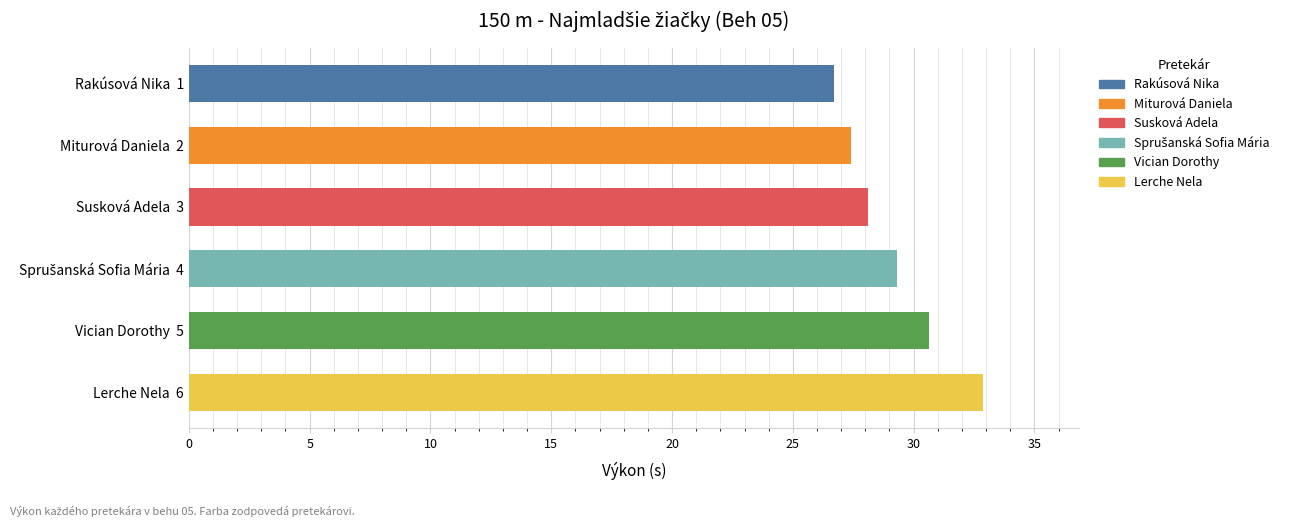

What is the label of the 4th bar from the left?

Sprušanská Sofia Mária 4